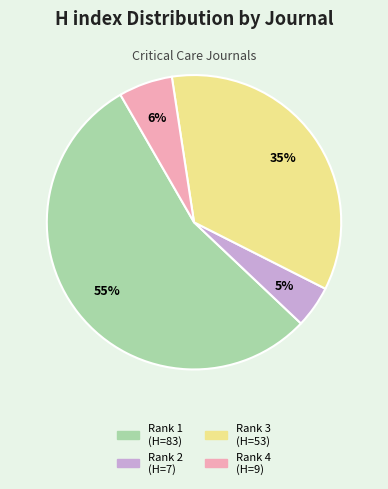

Does any single category account for the majority?

Yes